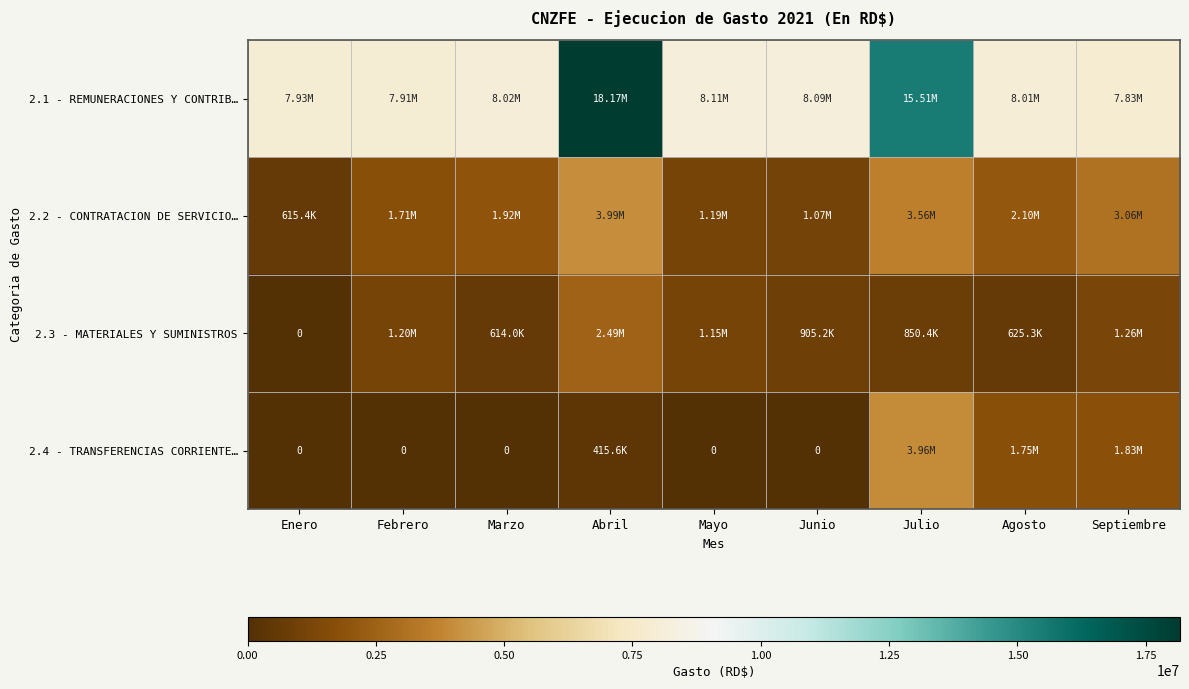

Is the value of 2.4 - TRANSFERENCIAS CORRIENTE… at Julio greater than the value of 2.2 - CONTRATACION DE SERVICIO… at Febrero?

Yes